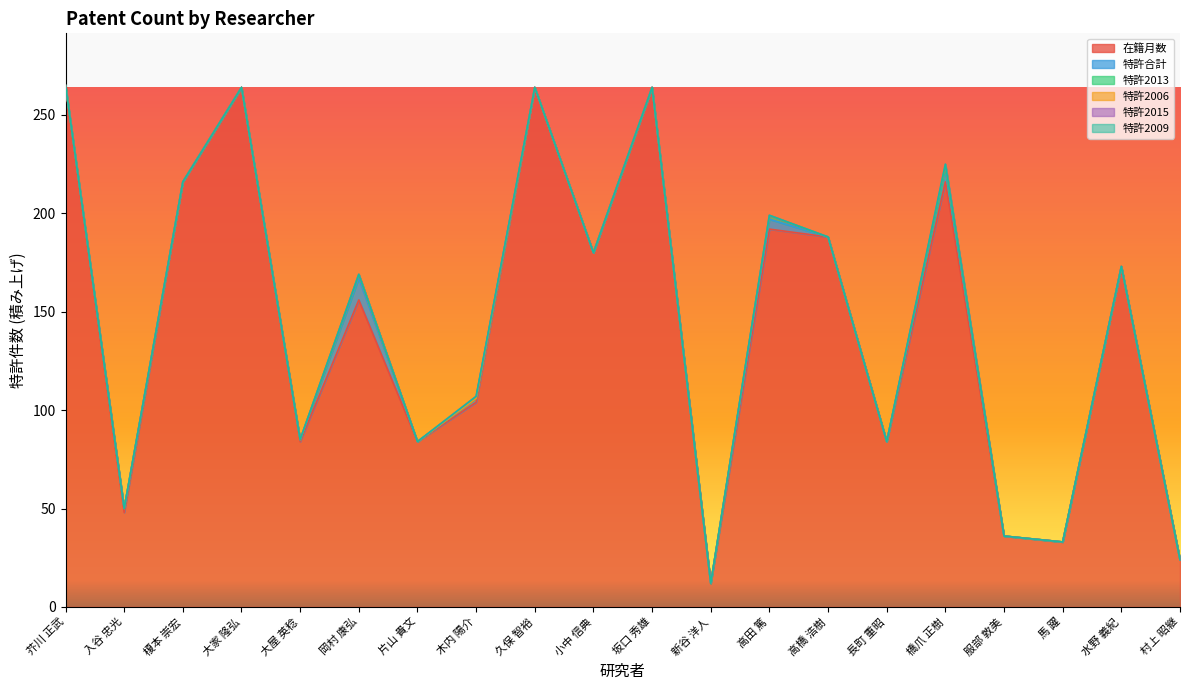

True or false: 特許2006 has more than 2 points higher than both neighbors.

False